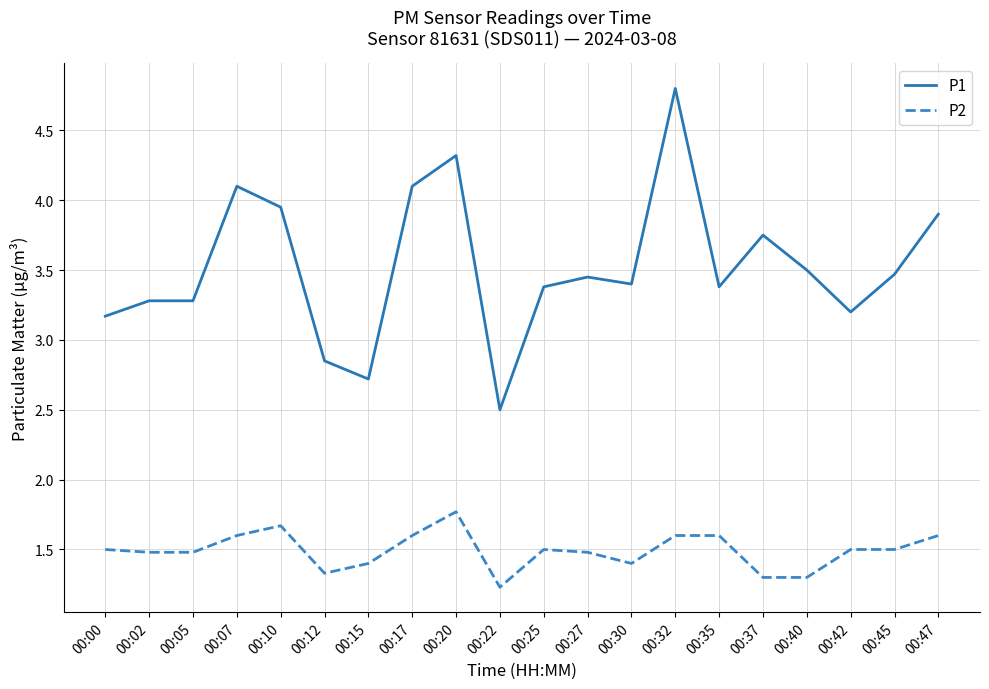

What is the difference between the highest and lowest values at 00:27?

2.0